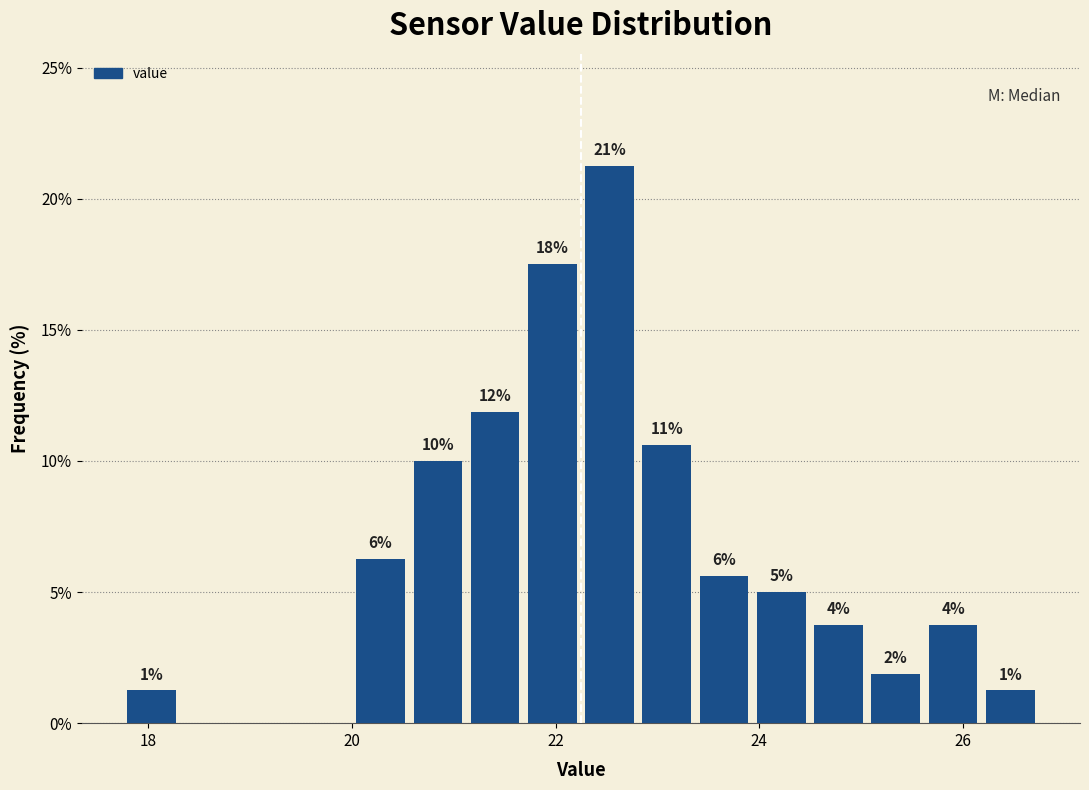

Around what value on the x-axis is the tallest bar? Give the approximate position of its centre, as read against the axis.

22.6